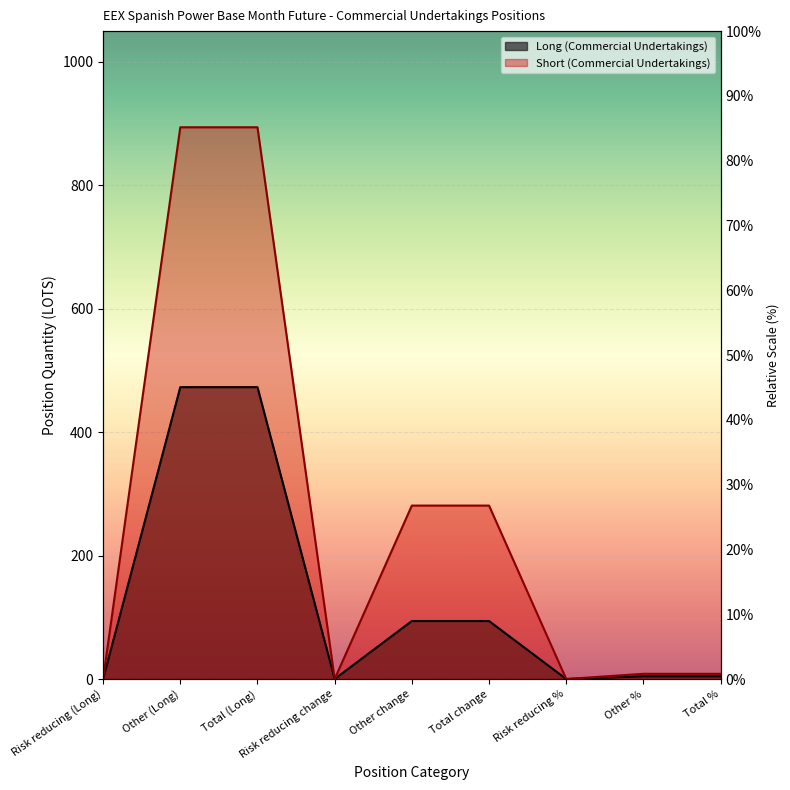

Reading right to left, transcribe all the data shown in this chart.

Long (Commercial Undertakings): 4.5	4.5	0.0	94.0	94.0	0.0	473.0	473.0	0.0
Short (Commercial Undertakings): 8.4	8.4	0.0	281.1	281.1	0.0	894.1	894.1	0.0